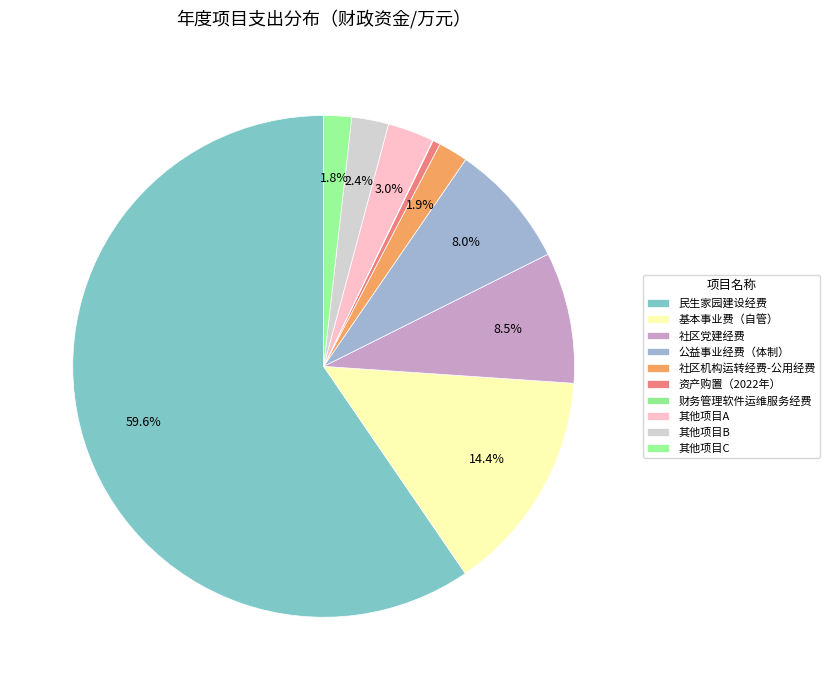

How many slices are in this pie chart?

10